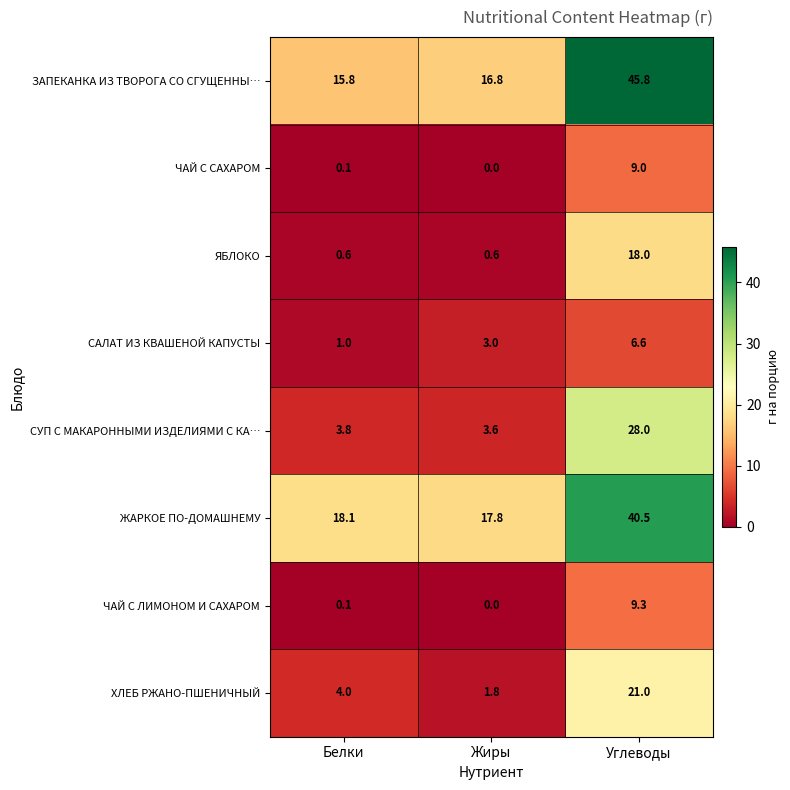

What is the total value across all series at Белки?

43.5